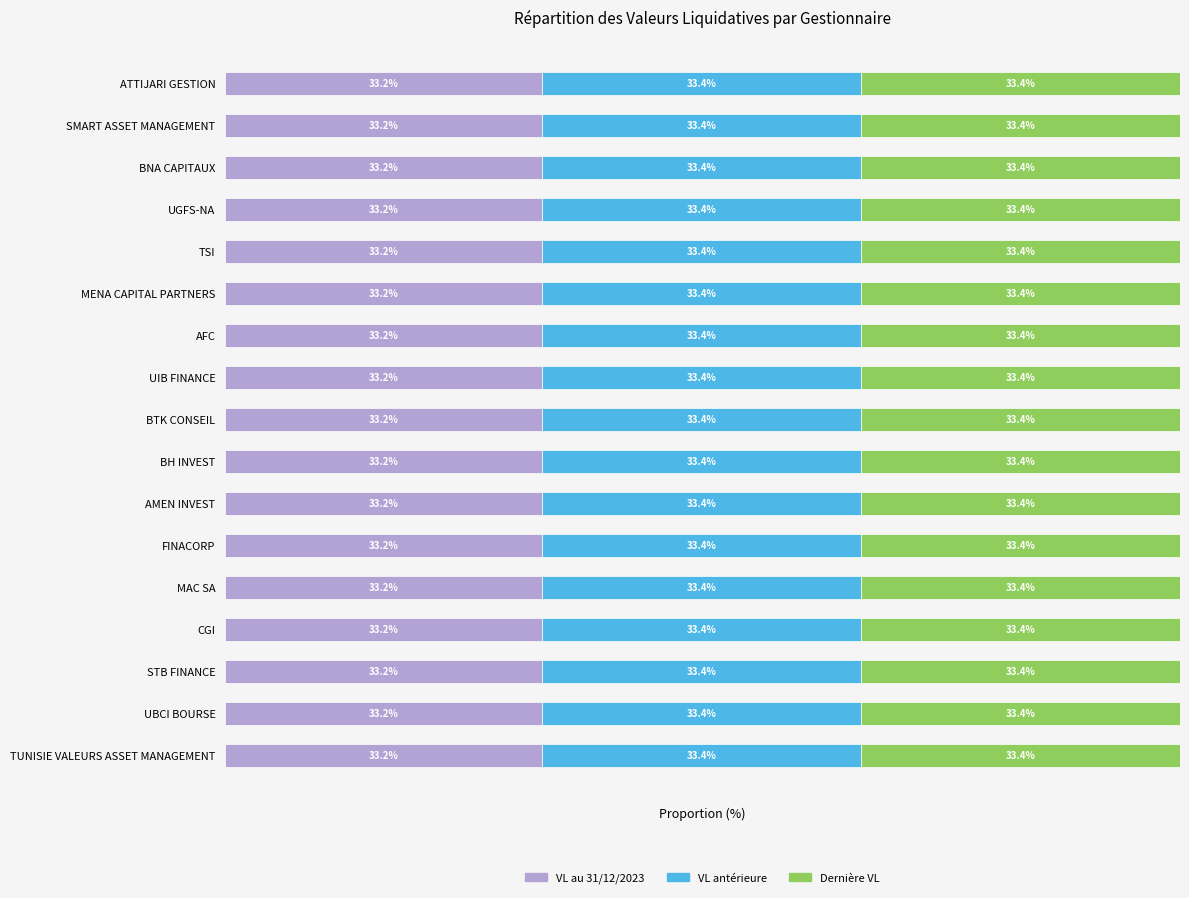

What are all the series names shown in the legend?

VL au 31/12/2023, VL antérieure, Dernière VL